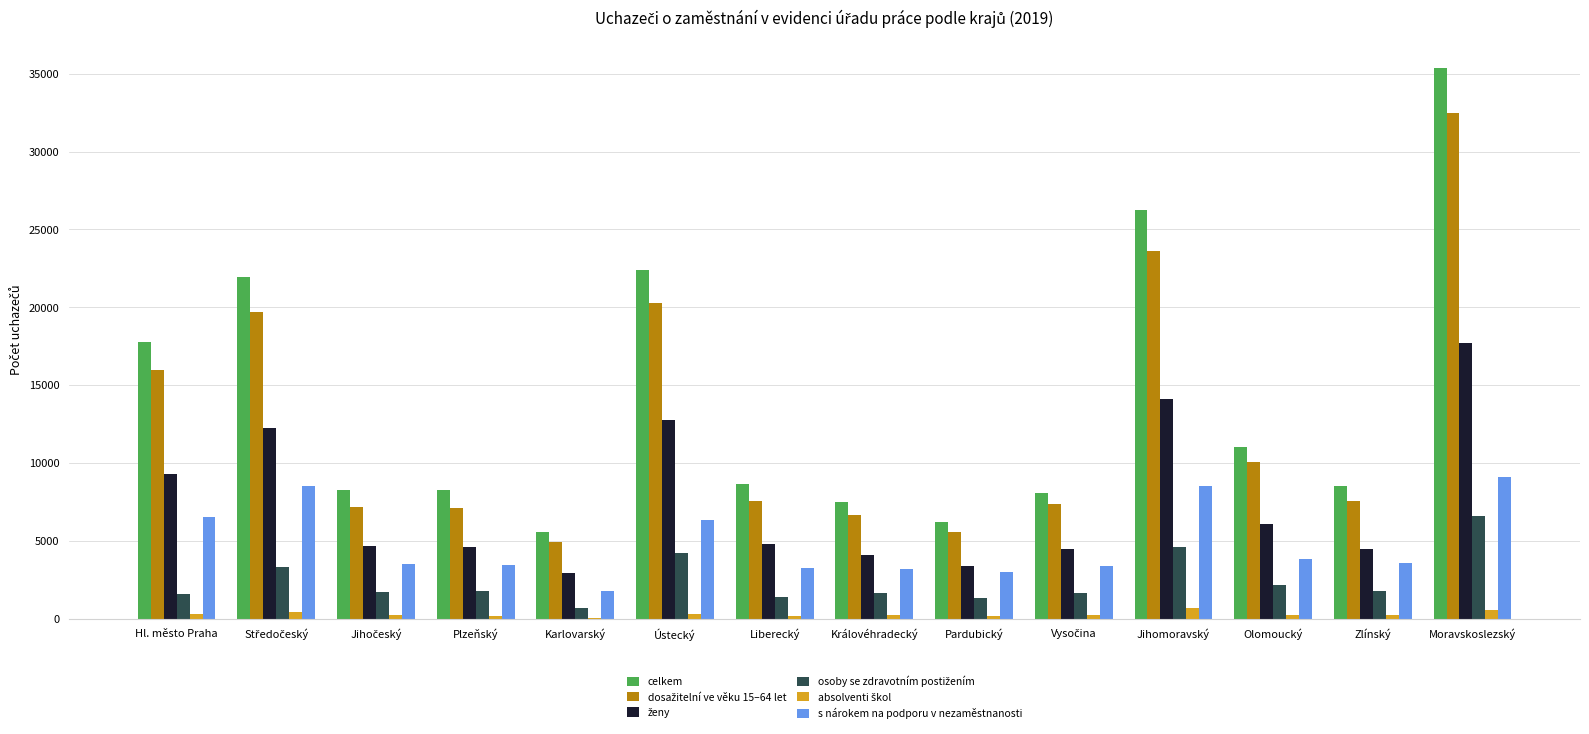

At which category does the chart reach its peak across all series?

Moravskoslezský